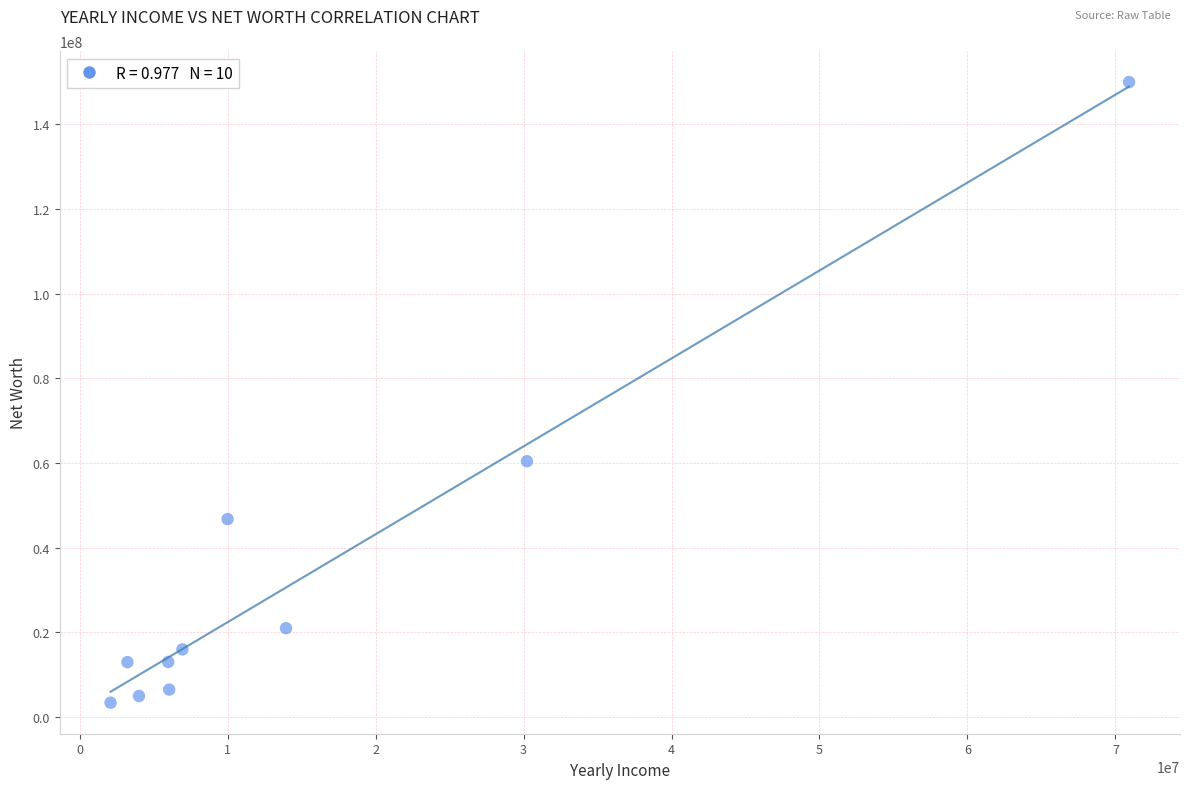

What Y value in the scatter plot is closest to 76702166?

60453234